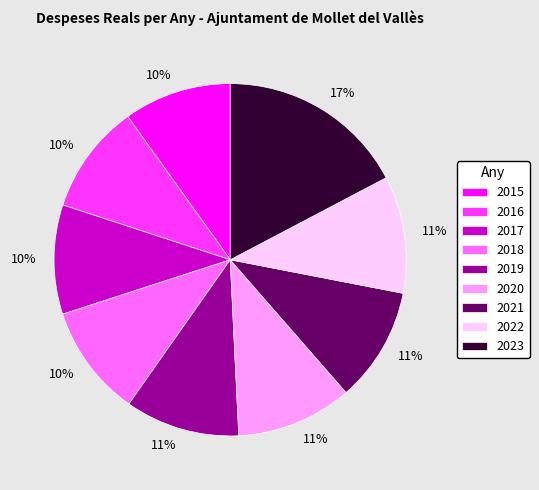

To the nearest percent, what is the average slice percentage?

11%